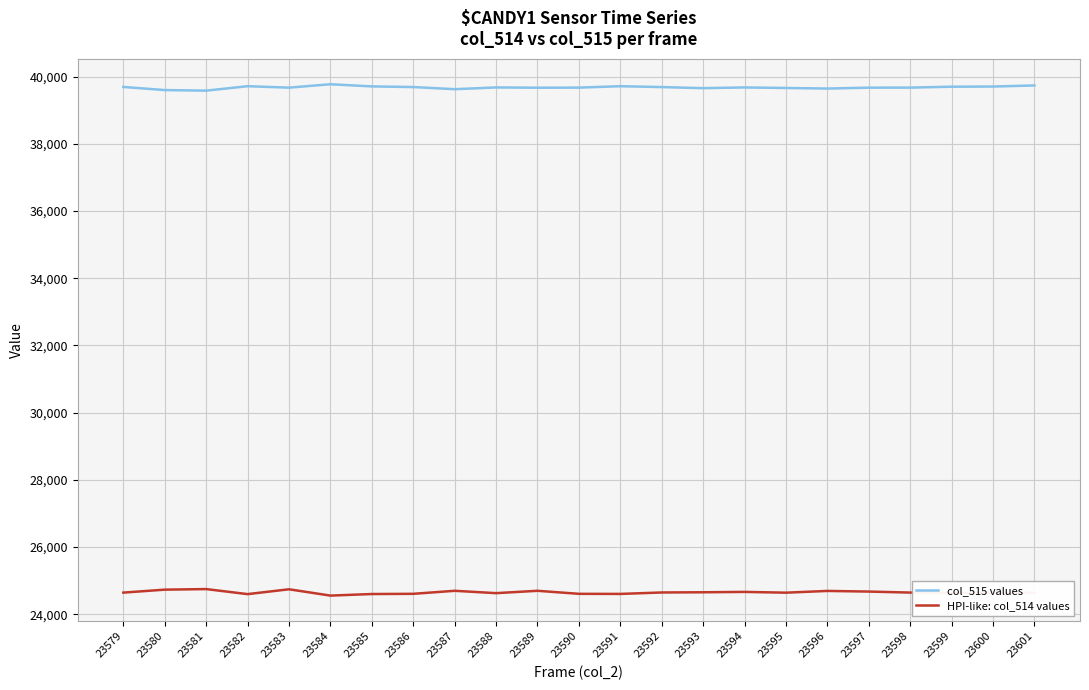

What is the spread (max minus min) of values at 23599?

15068